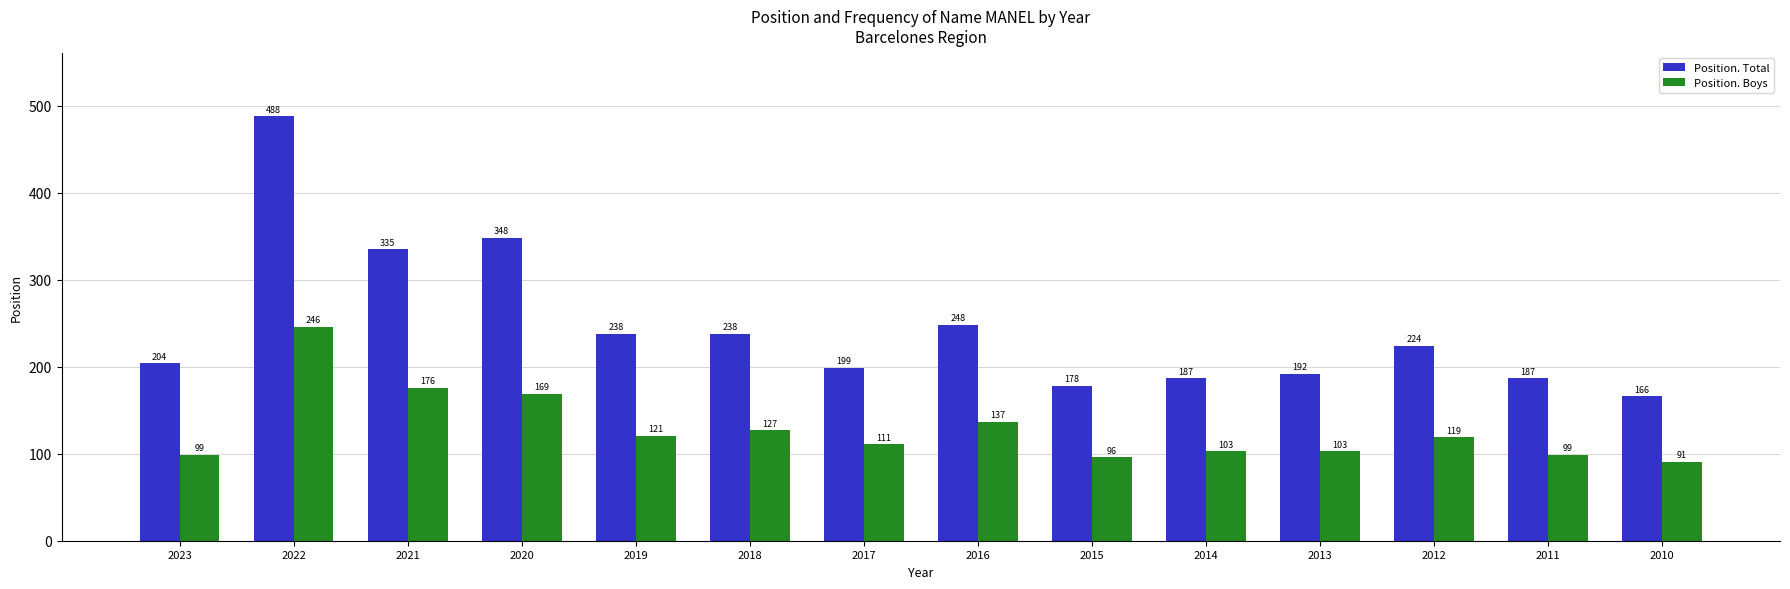

The value of Position. Boys at 2015 is 161. True or false?

False